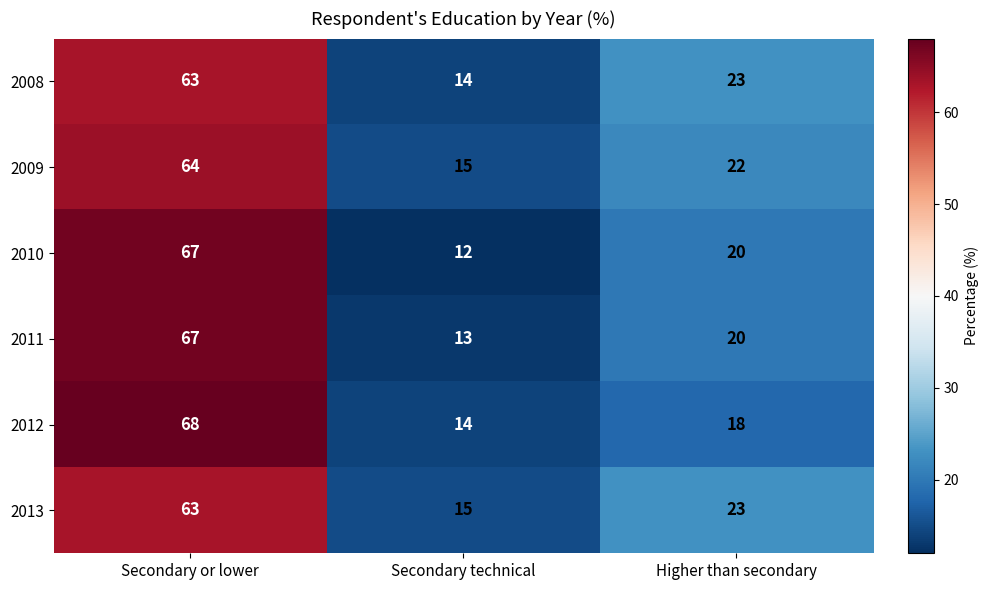

How many data points does each series have?

3